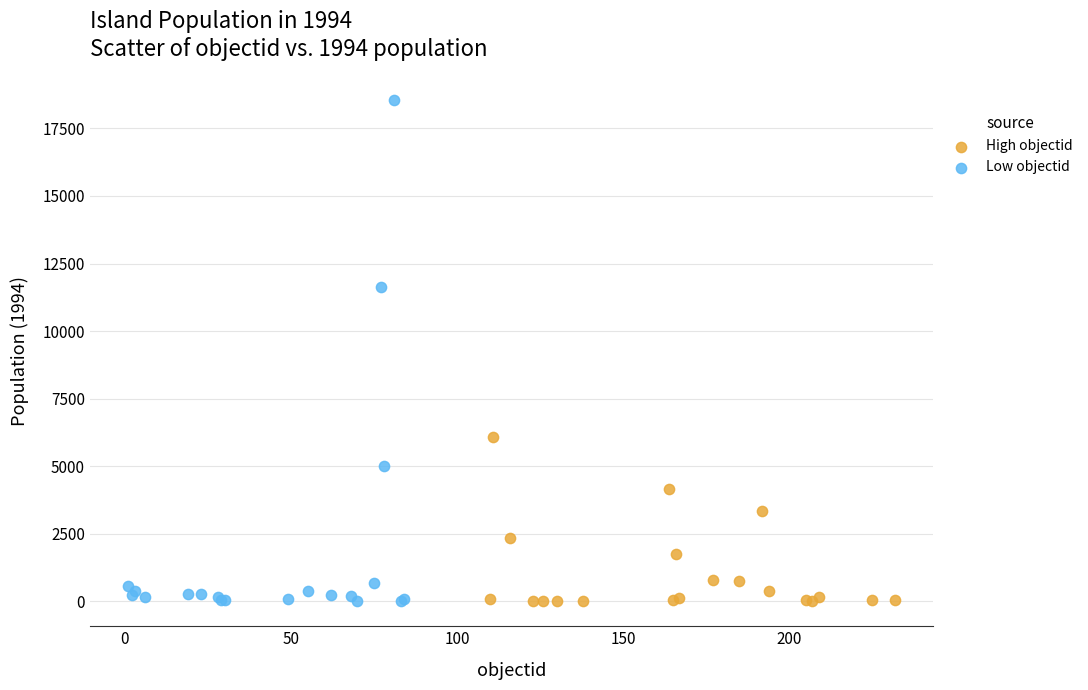

Which series has the widest spread of Y values?

Low objectid